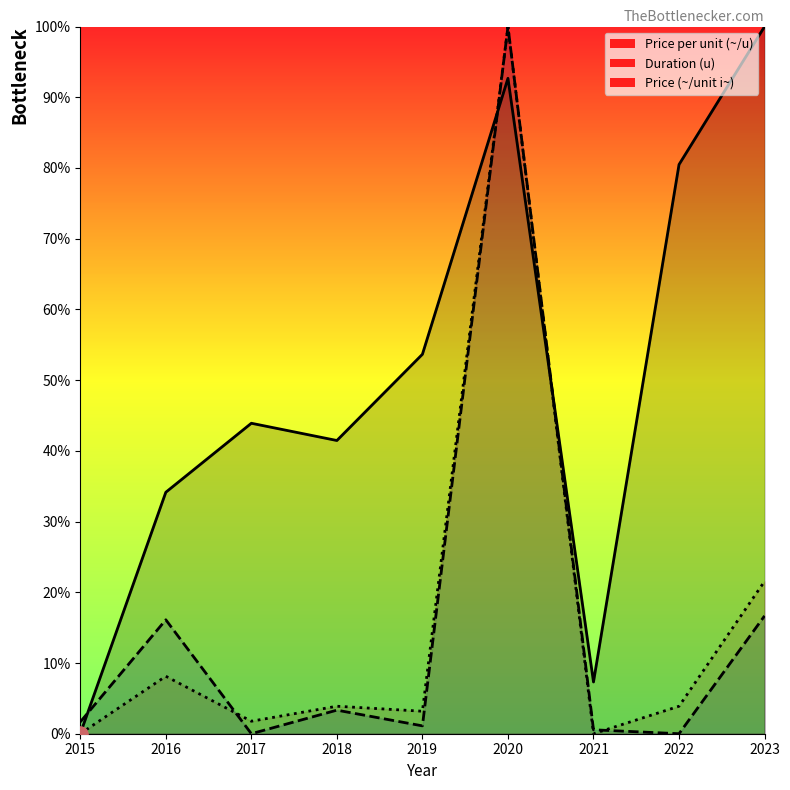

What is the total value across all series at 2021?

7.9